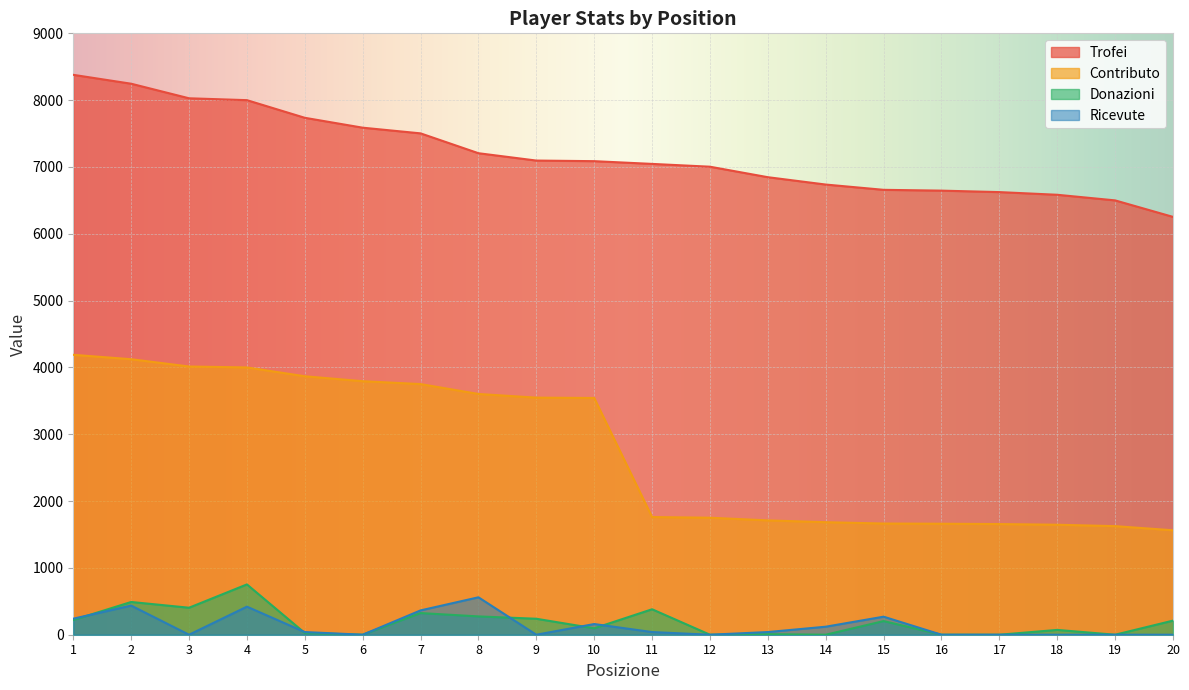

What is the spread (max minus min) of values at 18?

6584